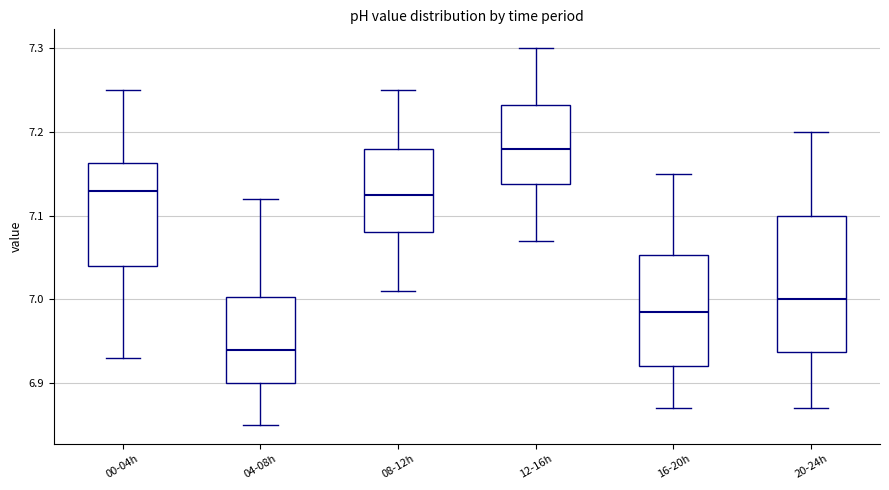

Where is the lower edge of the box for 12-16h on the y-axis? The values are not printed on the chart, so give them approximately, as read against the axis.

7.14